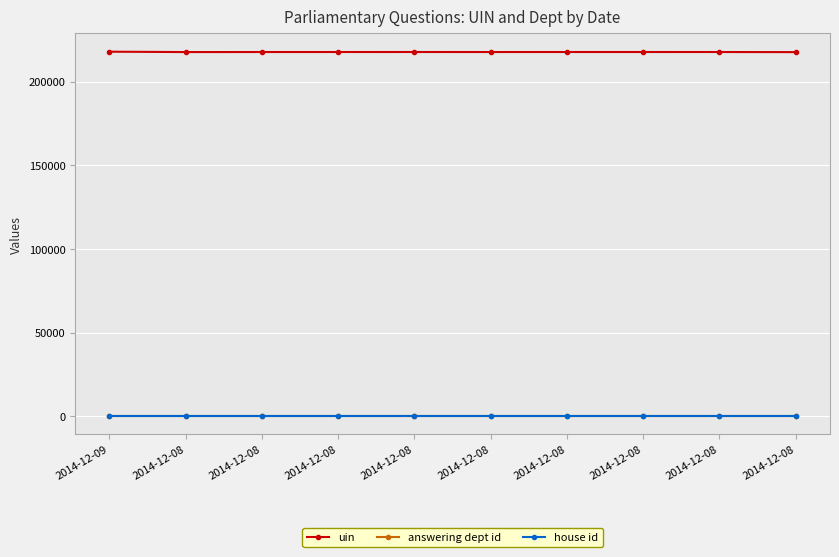

The house id series shows 1 at 2014-12-08. True or false?

True